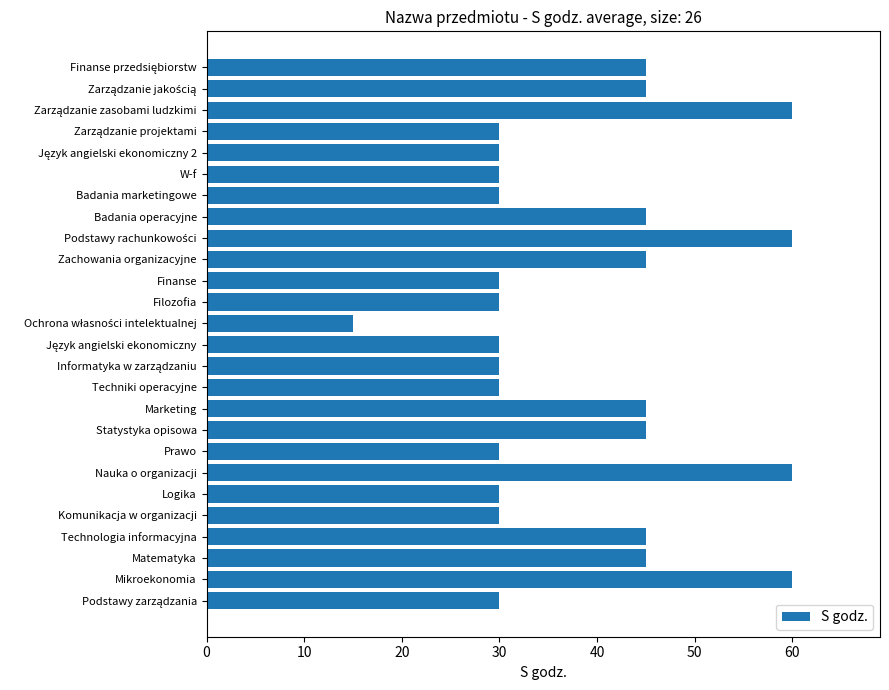

What is the maximum value shown in the chart?

60